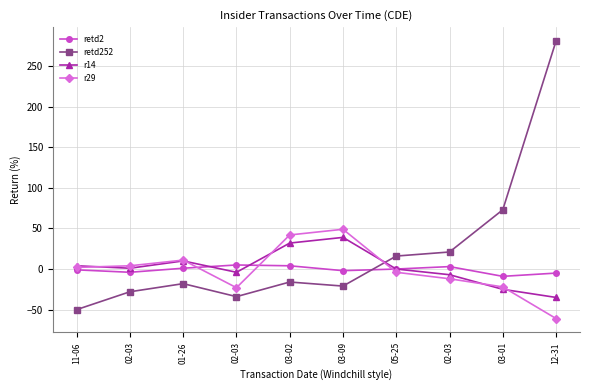

At which label does retd2 reach its minimum?

03-01